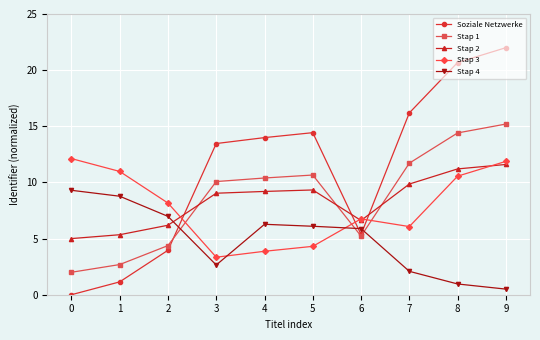

What value does the Stap 1 series have at 8?

14.4